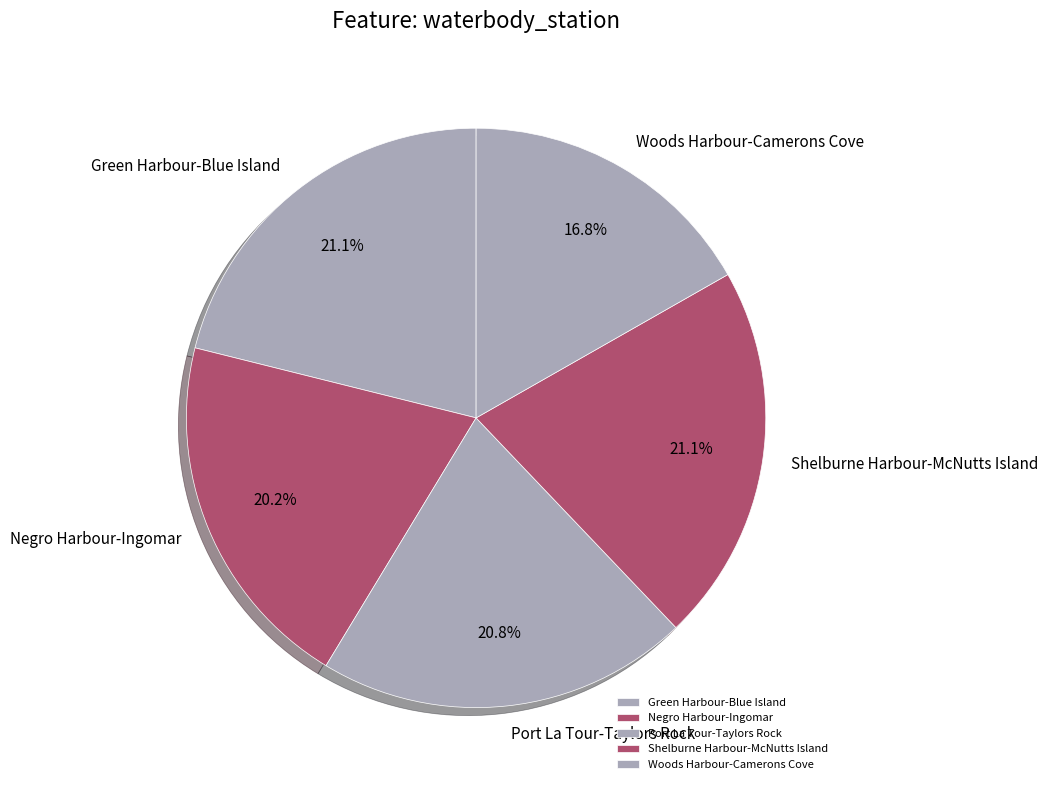

To the nearest percent, what is the average slice percentage?

20%